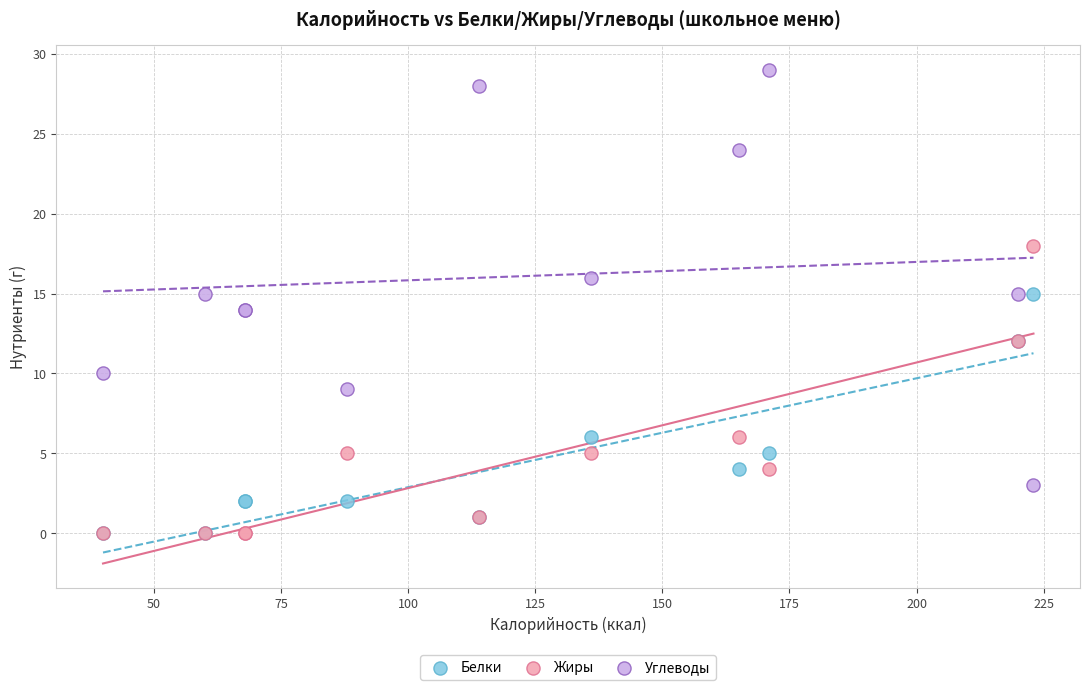

What are all the series names shown in the legend?

Белки, Жиры, Углеводы